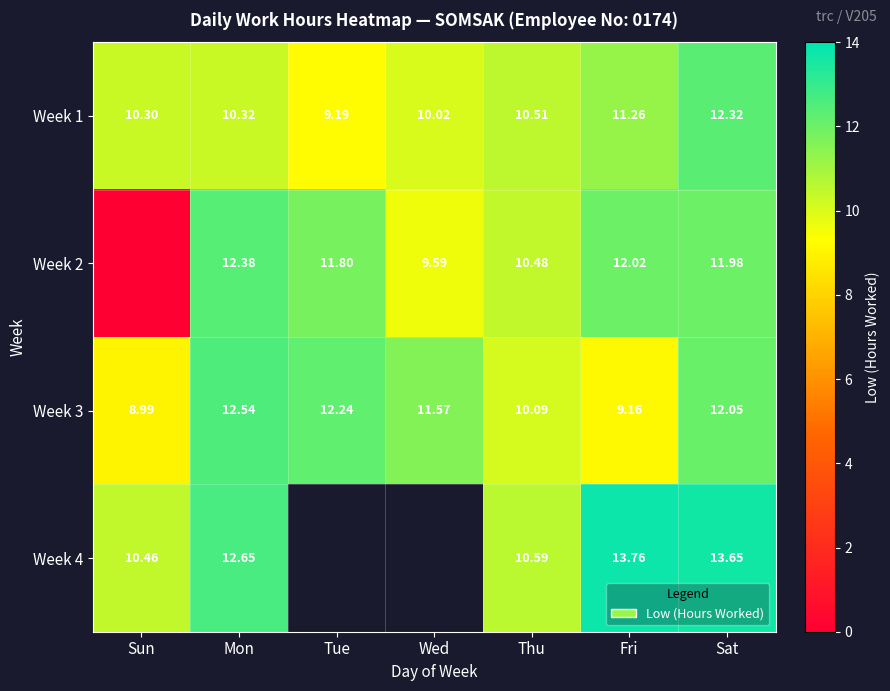

At which label does Week 3 reach its minimum?

Sun